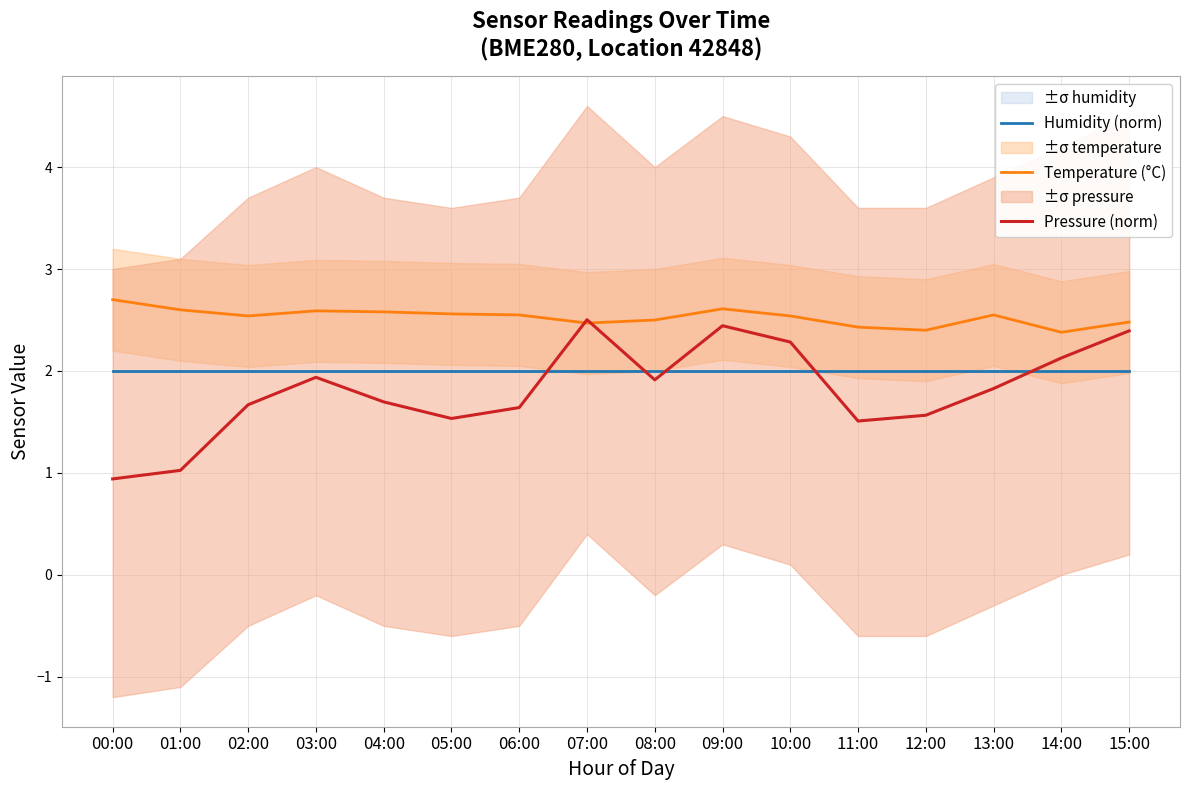

True or false: Pressure (norm) has more than 2 points higher than both neighbors.

True